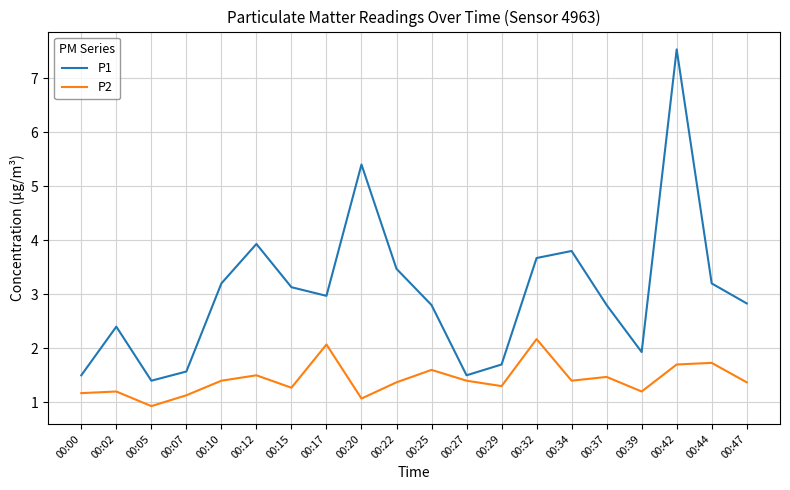

True or false: P1 and P2 cross at least once.

False